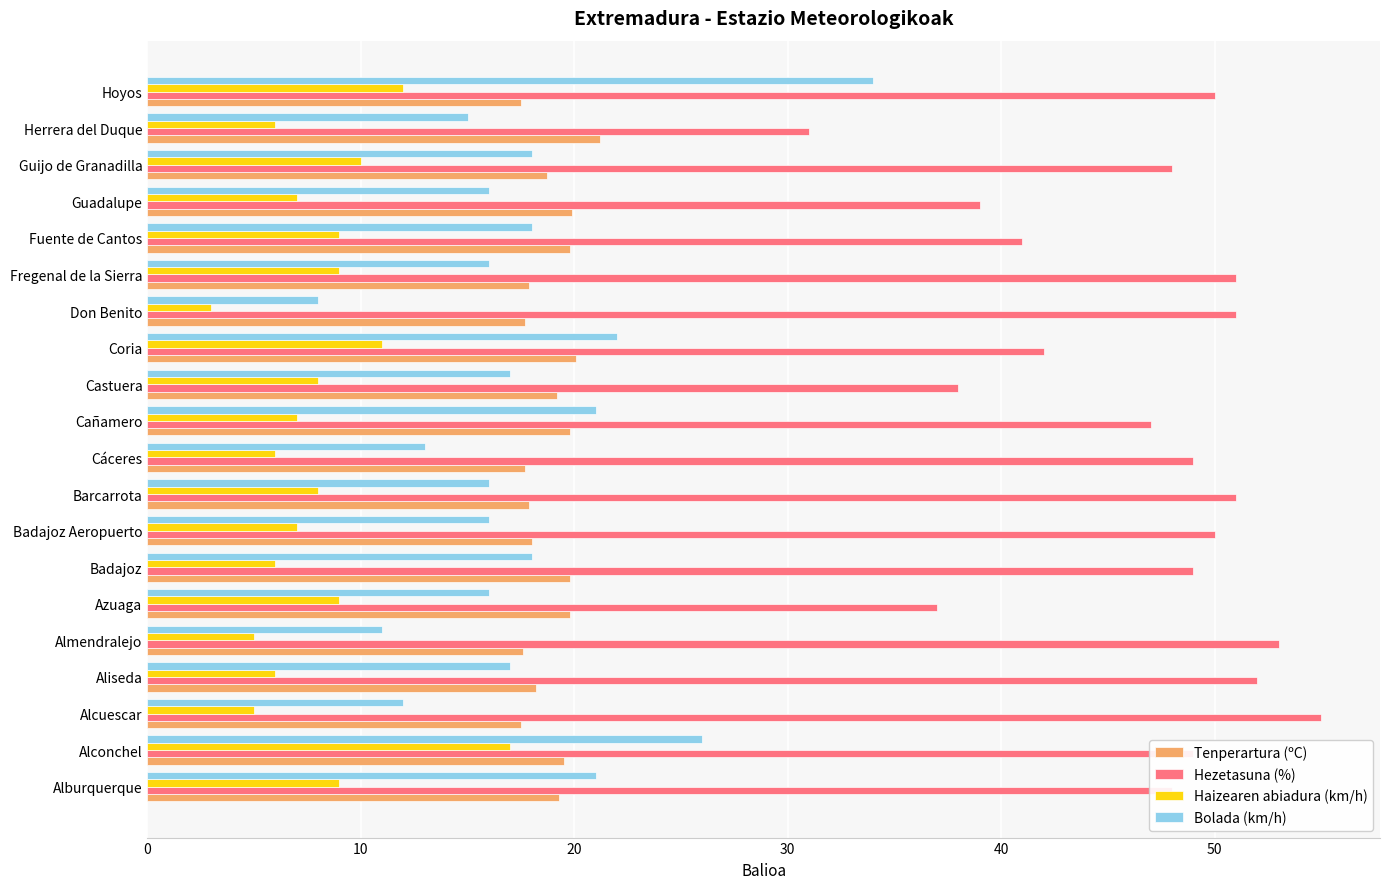

True or false: Bolada (km/h) has a value of 14.3 at Don Benito.

False